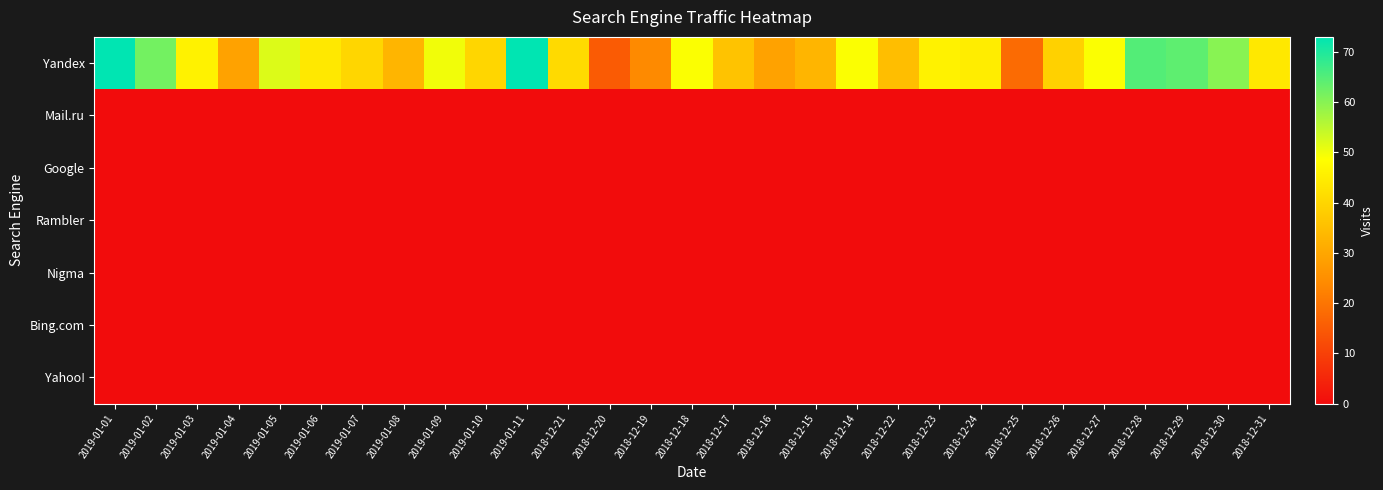

Reading right to left, transcribe all the data shown in this chart.

Yandex: 2018-12-31=44	2018-12-30=60	2018-12-29=64	2018-12-28=65	2018-12-27=49	2018-12-26=39	2018-12-25=18	2018-12-24=45	2018-12-23=46	2018-12-22=35	2018-12-14=49	2018-12-15=33	2018-12-16=29	2018-12-17=36	2018-12-18=49	2018-12-19=24	2018-12-20=15	2018-12-21=41	2019-01-11=73	2019-01-10=40	2019-01-09=50	2019-01-08=33	2019-01-07=40	2019-01-06=44	2019-01-05=52	2019-01-04=29	2019-01-03=46	2019-01-02=62	2019-01-01=73
Mail.ru: 2018-12-31=0	2018-12-30=0	2018-12-29=0	2018-12-28=0	2018-12-27=0	2018-12-26=0	2018-12-25=0	2018-12-24=0	2018-12-23=0	2018-12-22=0	2018-12-14=0	2018-12-15=0	2018-12-16=0	2018-12-17=0	2018-12-18=0	2018-12-19=0	2018-12-20=0	2018-12-21=0	2019-01-11=0	2019-01-10=0	2019-01-09=0	2019-01-08=0	2019-01-07=0	2019-01-06=0	2019-01-05=0	2019-01-04=0	2019-01-03=0	2019-01-02=0	2019-01-01=0
Google: 2018-12-31=0	2018-12-30=0	2018-12-29=0	2018-12-28=0	2018-12-27=0	2018-12-26=0	2018-12-25=0	2018-12-24=0	2018-12-23=0	2018-12-22=0	2018-12-14=0	2018-12-15=0	2018-12-16=0	2018-12-17=0	2018-12-18=0	2018-12-19=0	2018-12-20=0	2018-12-21=0	2019-01-11=0	2019-01-10=0	2019-01-09=0	2019-01-08=0	2019-01-07=0	2019-01-06=0	2019-01-05=0	2019-01-04=0	2019-01-03=0	2019-01-02=0	2019-01-01=0
Rambler: 2018-12-31=0	2018-12-30=0	2018-12-29=0	2018-12-28=0	2018-12-27=0	2018-12-26=0	2018-12-25=0	2018-12-24=0	2018-12-23=0	2018-12-22=0	2018-12-14=0	2018-12-15=0	2018-12-16=0	2018-12-17=0	2018-12-18=0	2018-12-19=0	2018-12-20=0	2018-12-21=0	2019-01-11=0	2019-01-10=0	2019-01-09=0	2019-01-08=0	2019-01-07=0	2019-01-06=0	2019-01-05=0	2019-01-04=0	2019-01-03=0	2019-01-02=0	2019-01-01=0
Nigma: 2018-12-31=0	2018-12-30=0	2018-12-29=0	2018-12-28=0	2018-12-27=0	2018-12-26=0	2018-12-25=0	2018-12-24=0	2018-12-23=0	2018-12-22=0	2018-12-14=0	2018-12-15=0	2018-12-16=0	2018-12-17=0	2018-12-18=0	2018-12-19=0	2018-12-20=0	2018-12-21=0	2019-01-11=0	2019-01-10=0	2019-01-09=0	2019-01-08=0	2019-01-07=0	2019-01-06=0	2019-01-05=0	2019-01-04=0	2019-01-03=0	2019-01-02=0	2019-01-01=0
Bing.com: 2018-12-31=0	2018-12-30=0	2018-12-29=0	2018-12-28=0	2018-12-27=0	2018-12-26=0	2018-12-25=0	2018-12-24=0	2018-12-23=0	2018-12-22=0	2018-12-14=0	2018-12-15=0	2018-12-16=0	2018-12-17=0	2018-12-18=0	2018-12-19=0	2018-12-20=0	2018-12-21=0	2019-01-11=0	2019-01-10=0	2019-01-09=0	2019-01-08=0	2019-01-07=0	2019-01-06=0	2019-01-05=0	2019-01-04=0	2019-01-03=0	2019-01-02=0	2019-01-01=0
Yahoo!: 2018-12-31=0	2018-12-30=0	2018-12-29=0	2018-12-28=0	2018-12-27=0	2018-12-26=0	2018-12-25=0	2018-12-24=0	2018-12-23=0	2018-12-22=0	2018-12-14=0	2018-12-15=0	2018-12-16=0	2018-12-17=0	2018-12-18=0	2018-12-19=0	2018-12-20=0	2018-12-21=0	2019-01-11=0	2019-01-10=0	2019-01-09=0	2019-01-08=0	2019-01-07=0	2019-01-06=0	2019-01-05=0	2019-01-04=0	2019-01-03=0	2019-01-02=0	2019-01-01=0